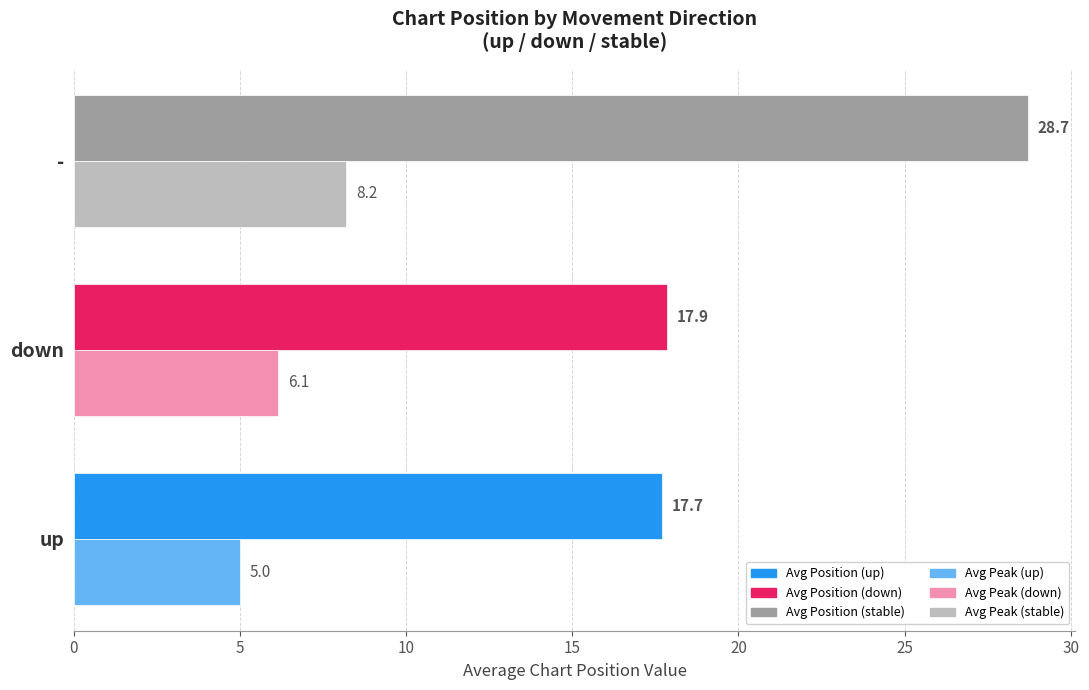

What is the spread (max minus min) of values at -?

20.5